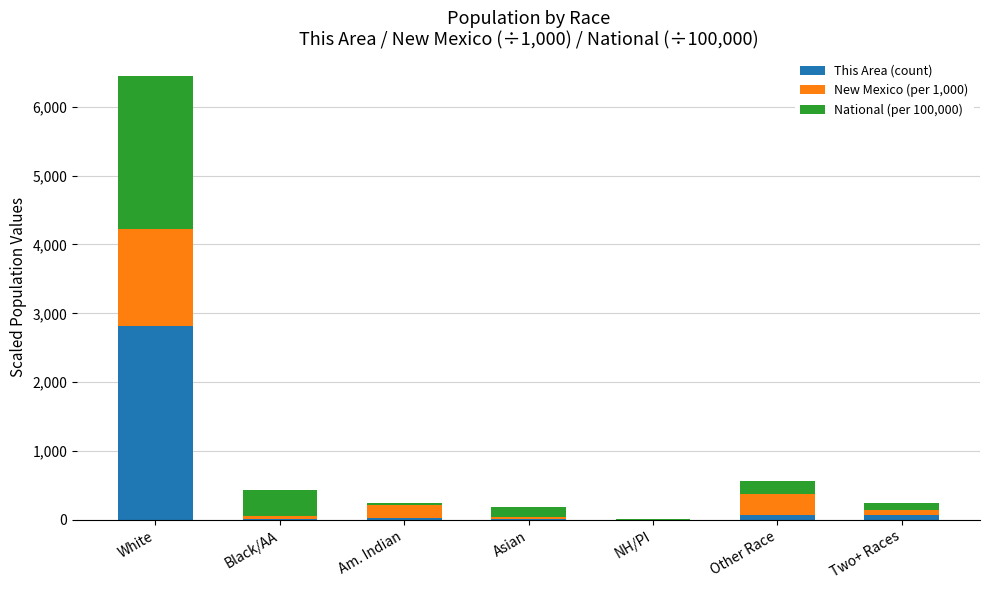

At which label does This Area (count) reach its peak?

White